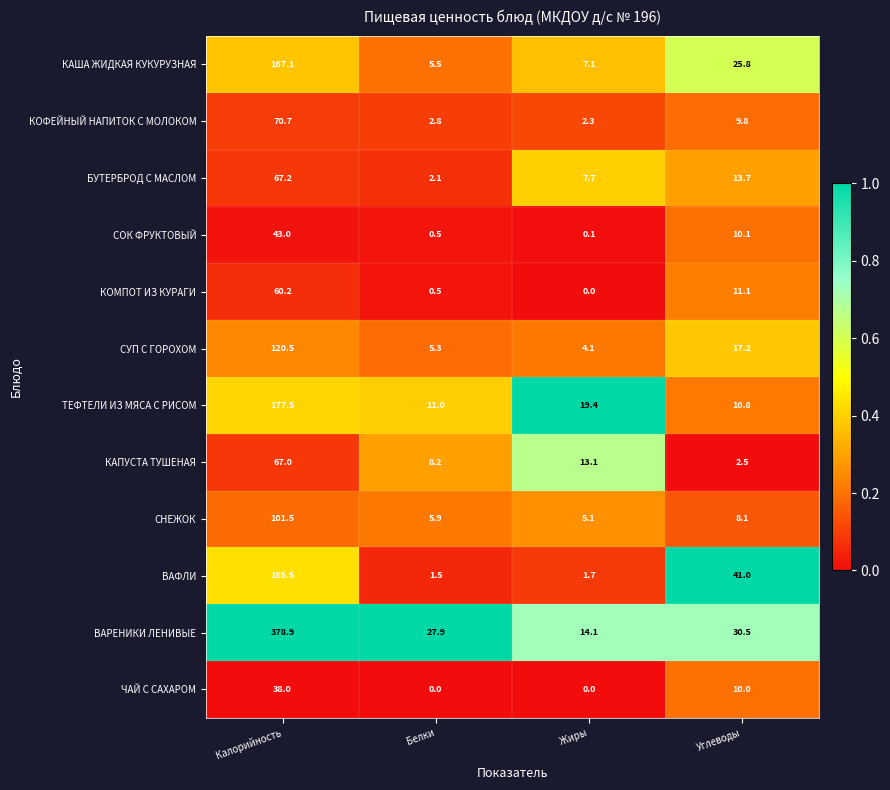

Which series has the largest total across all categories?

ВАРЕНИКИ ЛЕНИВЫЕ